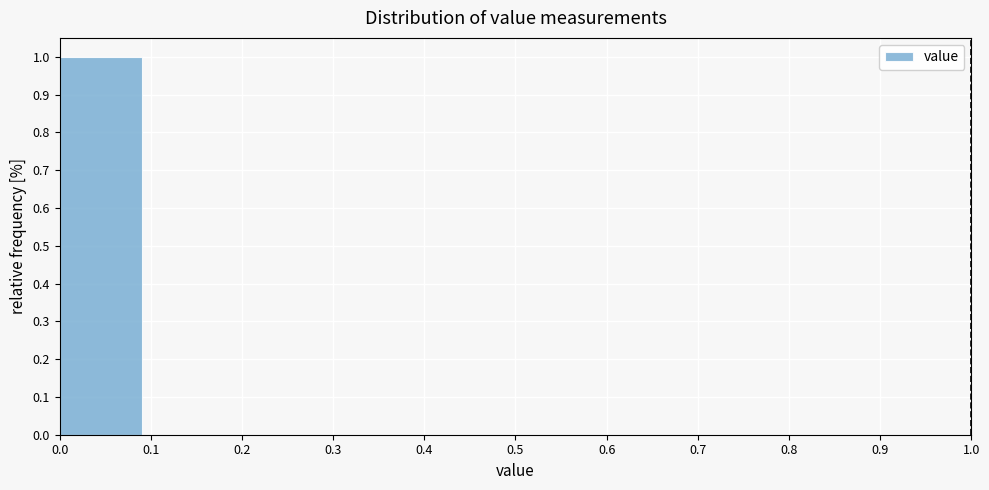

Reading left to right, list every bar in this chart as the range it spans on the x-axis followed by its height. The values are not printed on the chart, so give them approximately, as read against the axis.

0.0 to 0.1: 1
0.1 to 0.2: 0
0.2 to 0.3: 0
0.3 to 0.4: 0
0.4 to 0.5: 0
0.5 to 0.6: 0
0.6 to 0.7: 0
0.7 to 0.8: 0
0.8 to 0.9: 0
0.9 to 1.0: 0